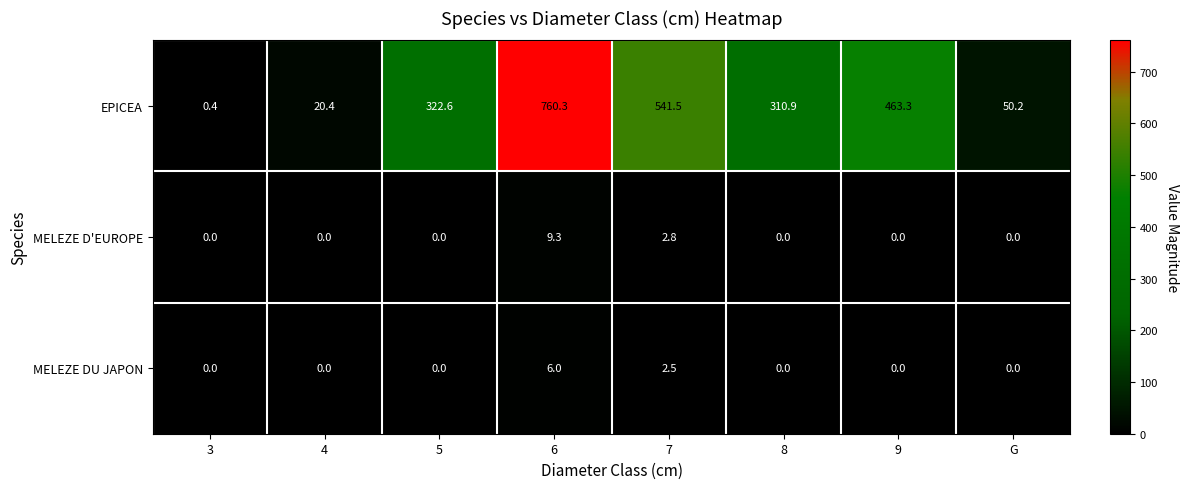

At which label does EPICEA first exceed 322?

5